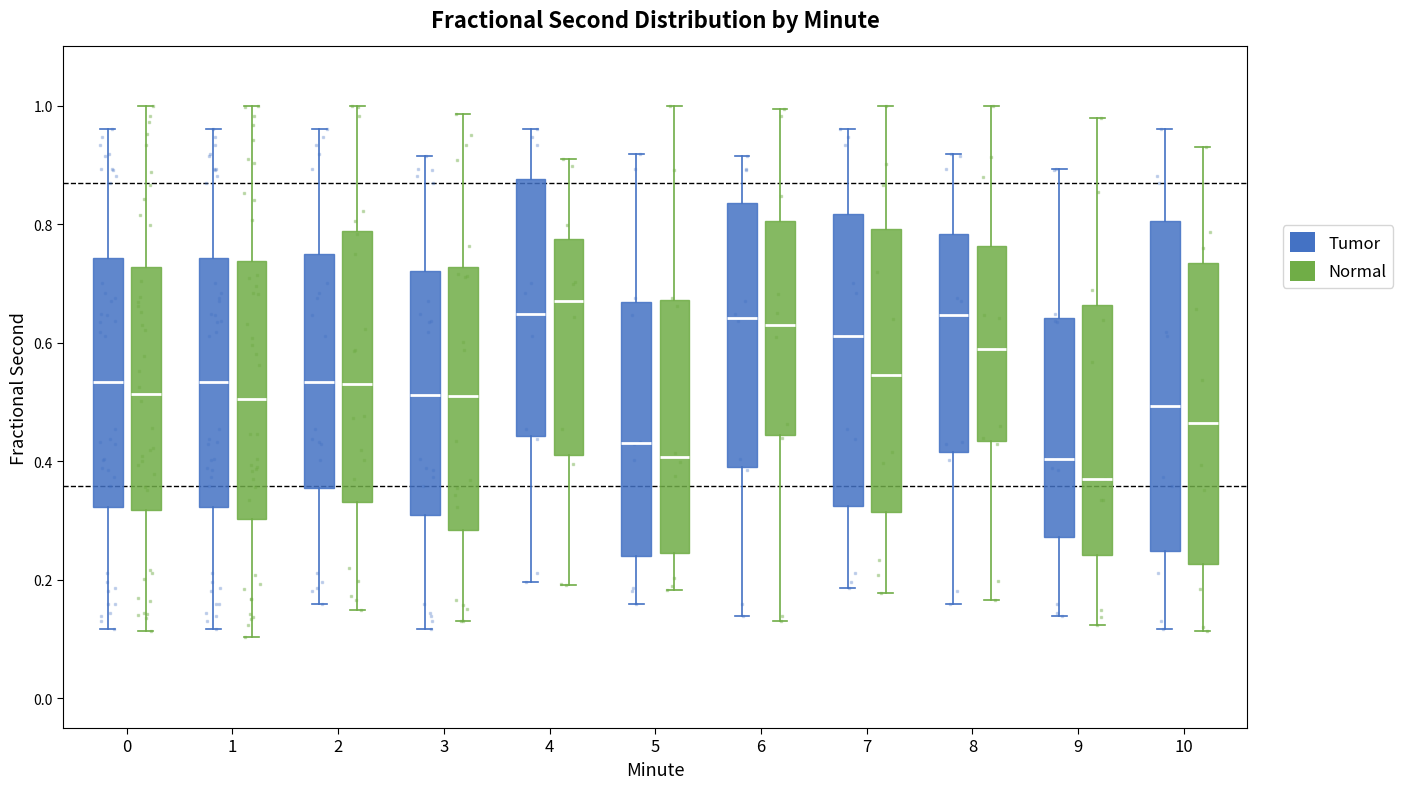

Which box's median line is the highest?

4 (Normal)